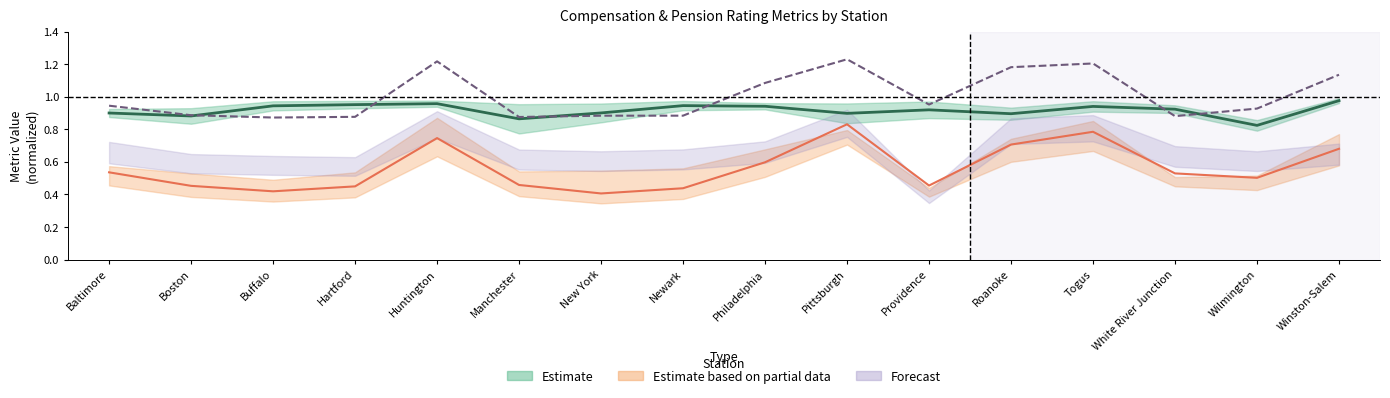

At which label is Estimate closest to 0?

Wilmington